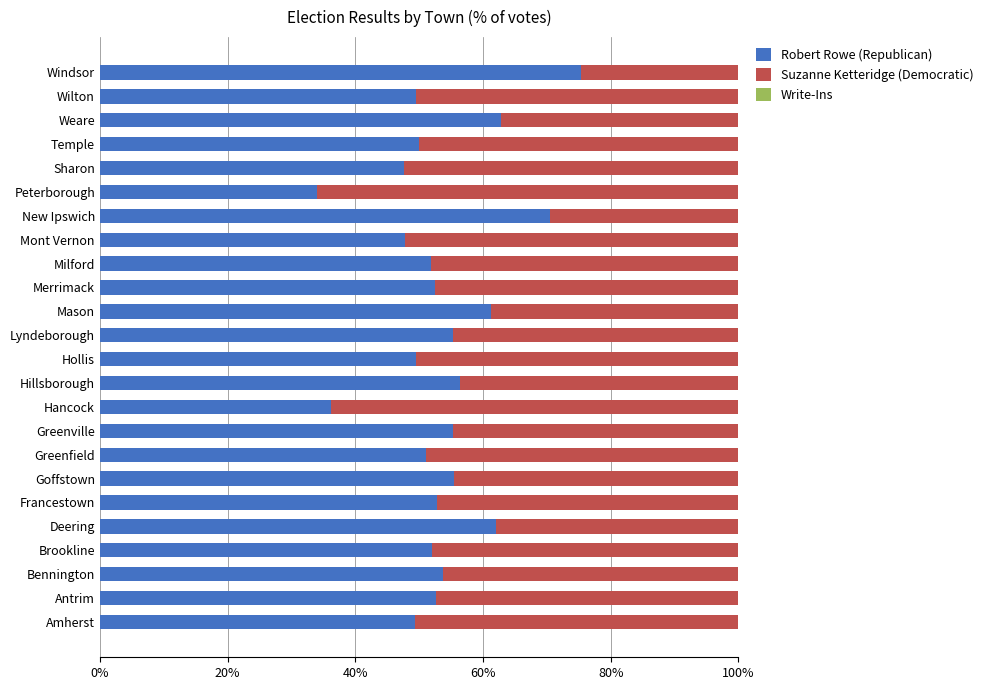

At which label does Robert Rowe (Republican) reach its peak?

Windsor